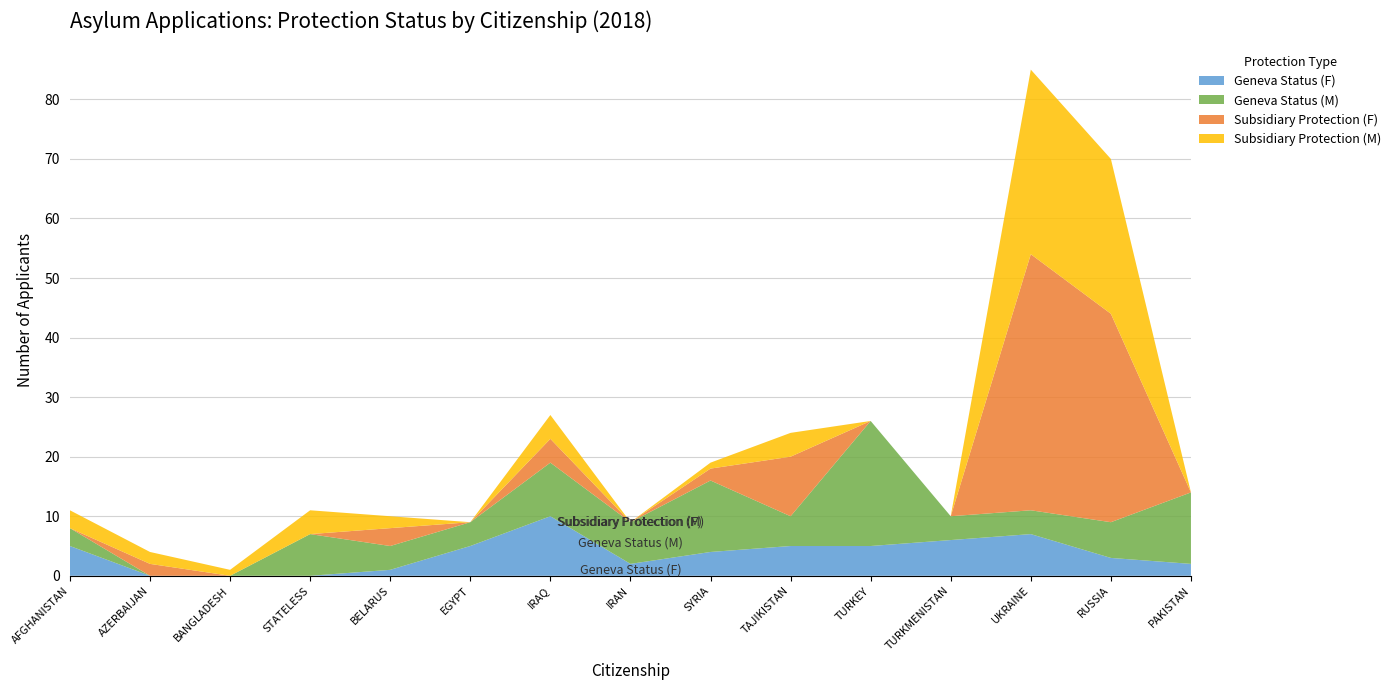

Reading left to right, list all the values displayed in this chart.

Geneva Status (F): 5	0	0	0	1	5	10	2	4	5	5	6	7	3	2
Geneva Status (M): 3	0	0	7	4	4	9	7	12	5	21	4	4	6	12
Subsidiary Protection (F): 0	2	0	0	3	0	4	0	2	10	0	0	43	35	0
Subsidiary Protection (M): 3	2	1	4	2	0	4	0	1	4	0	0	31	26	0
Total: 11	4	1	11	10	9	27	9	19	24	26	10	85	70	14